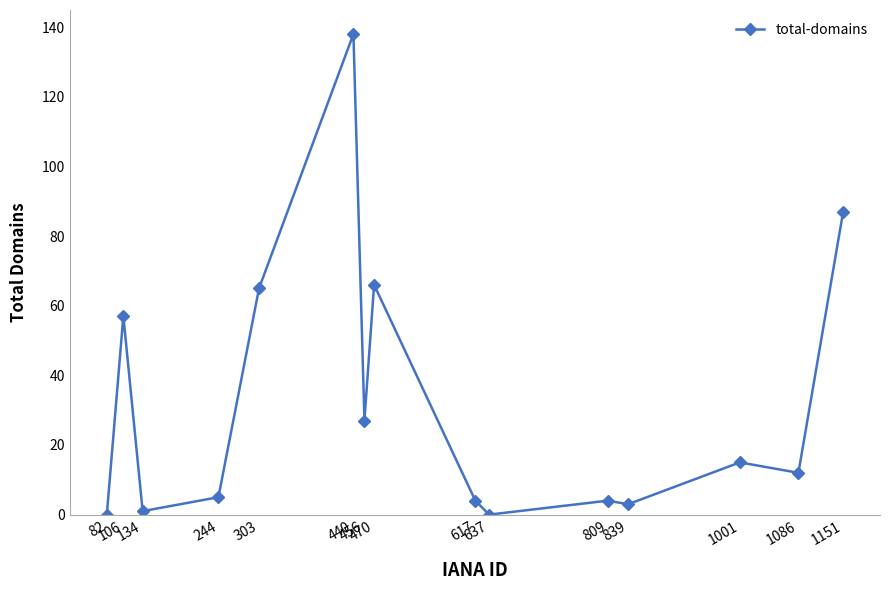

What is the value of the 8th point from the left?

66